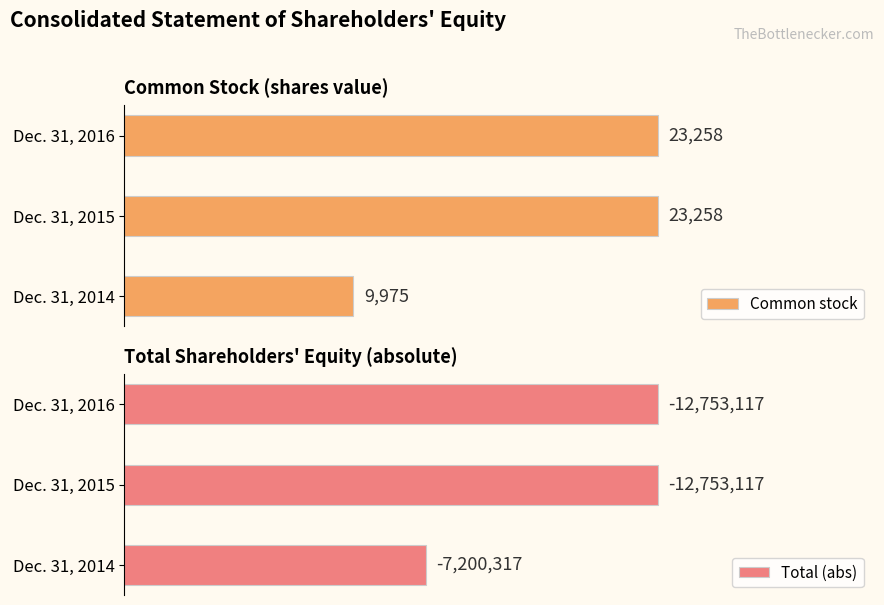

What is the difference between the second highest and minimum values in the Total (abs) series?

5552800